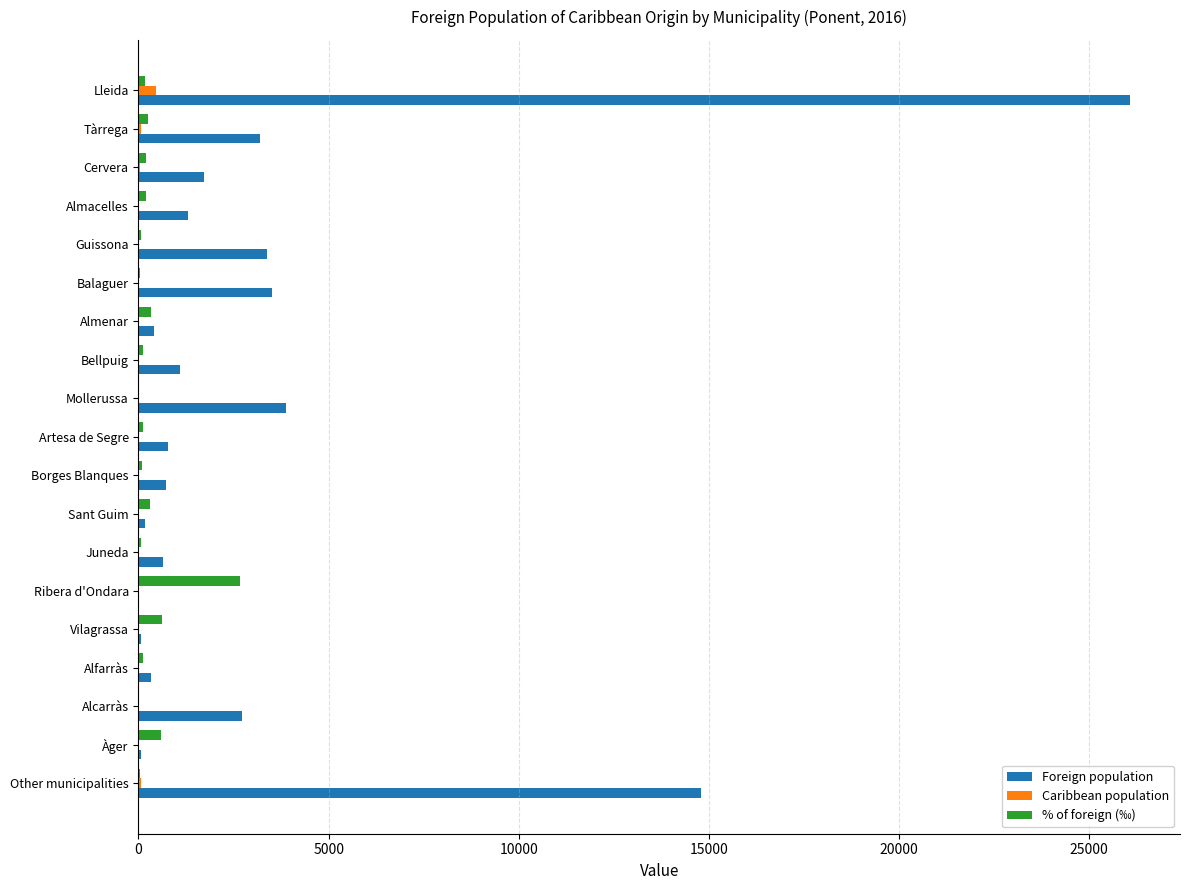

What is the sum of all Caribbean population values?

784